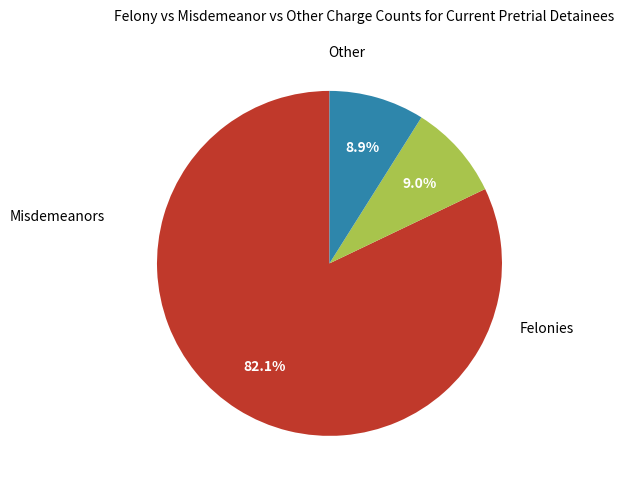

Is there any slice that represents more than half of the pie?

Yes